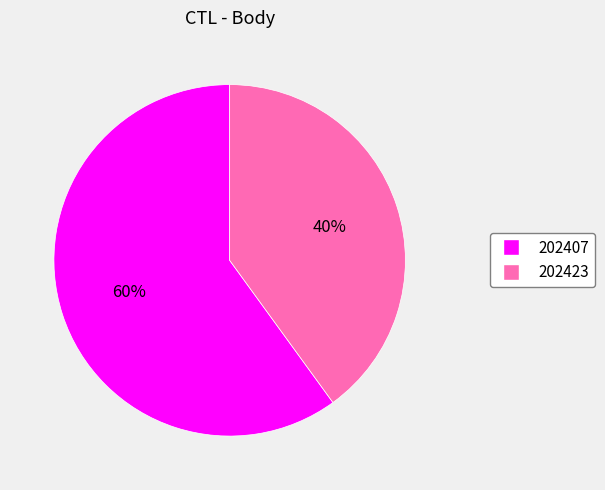

Is it true that 202423 is 40% of the pie?

True